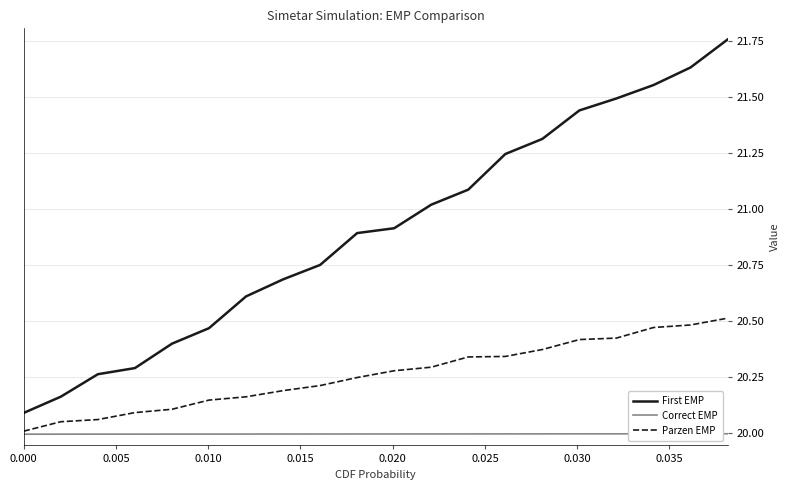

True or false: First EMP and Correct EMP intersect in this chart.

False